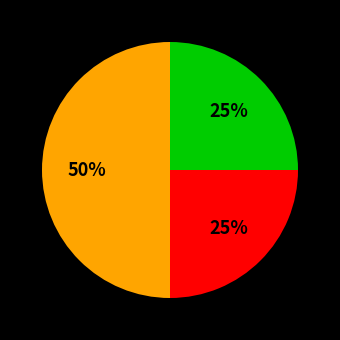

Count the number of slices in the pie.

3